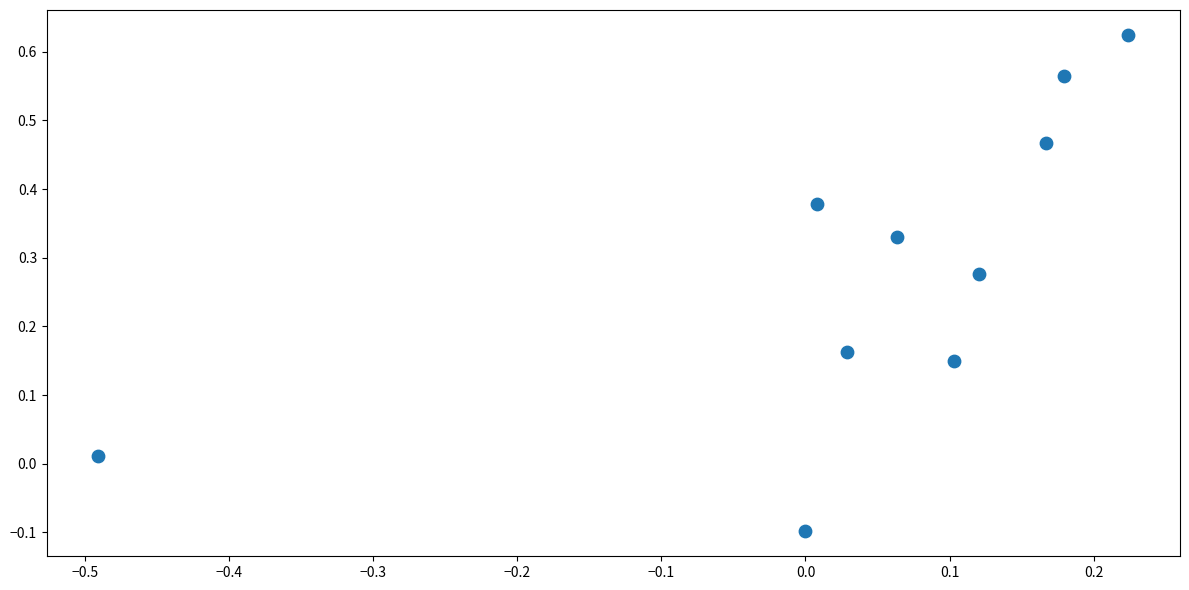

What is the range of Y values (max minus min)?

0.7